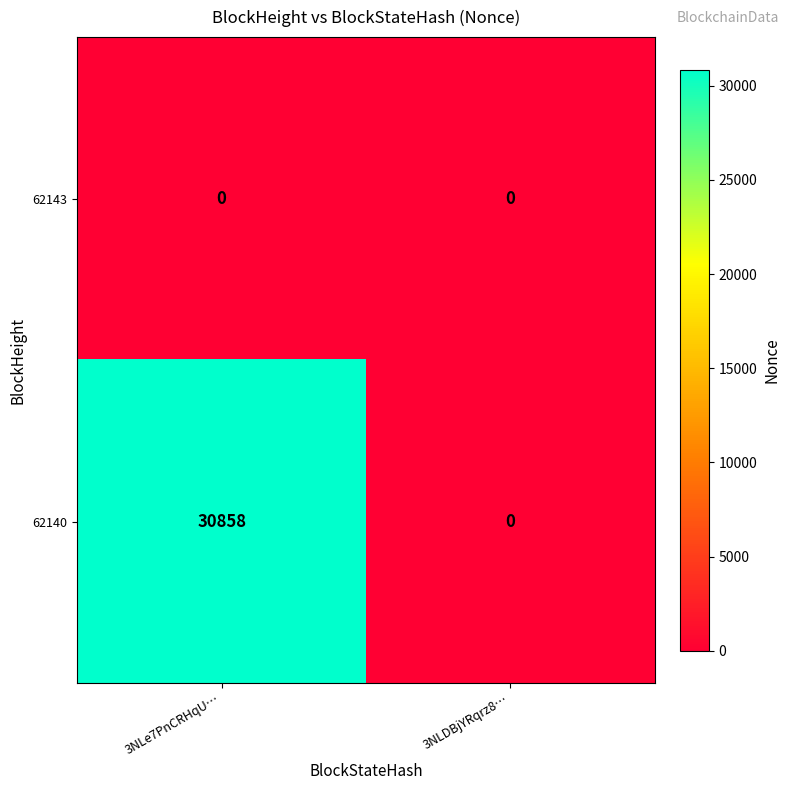

List the series in order of their peak value, highest first.

62140, 62143